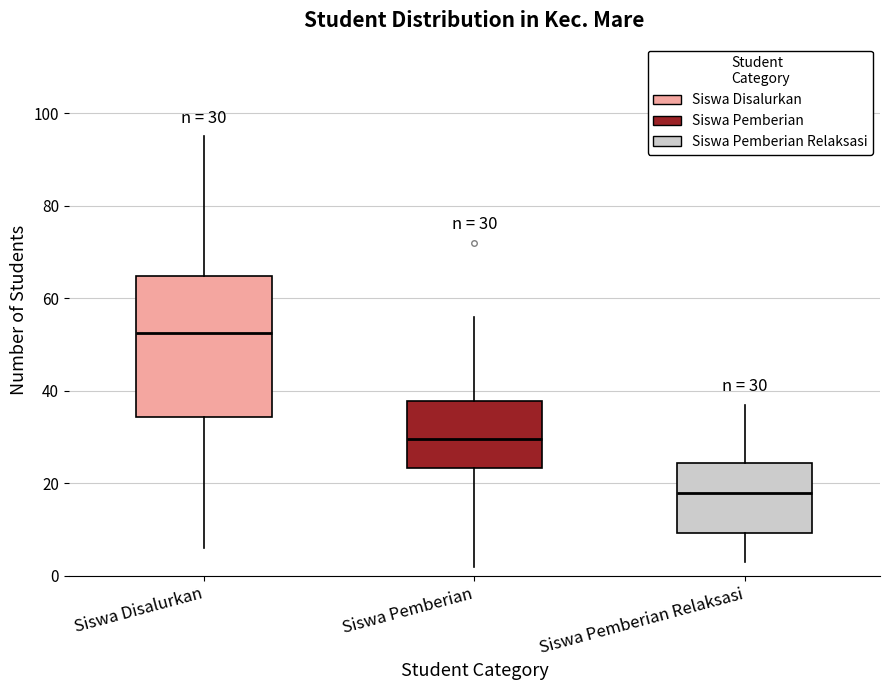

Which box has the lowest median line?

Siswa Pemberian Relaksasi